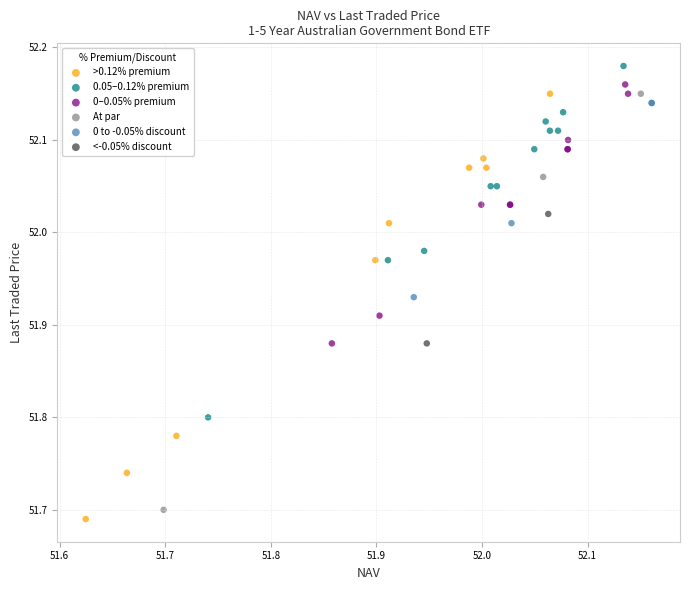

What are all the series names shown in the legend?

>0.12% premium, 0.05–0.12% premium, 0–0.05% premium, At par, 0 to -0.05% discount, <-0.05% discount